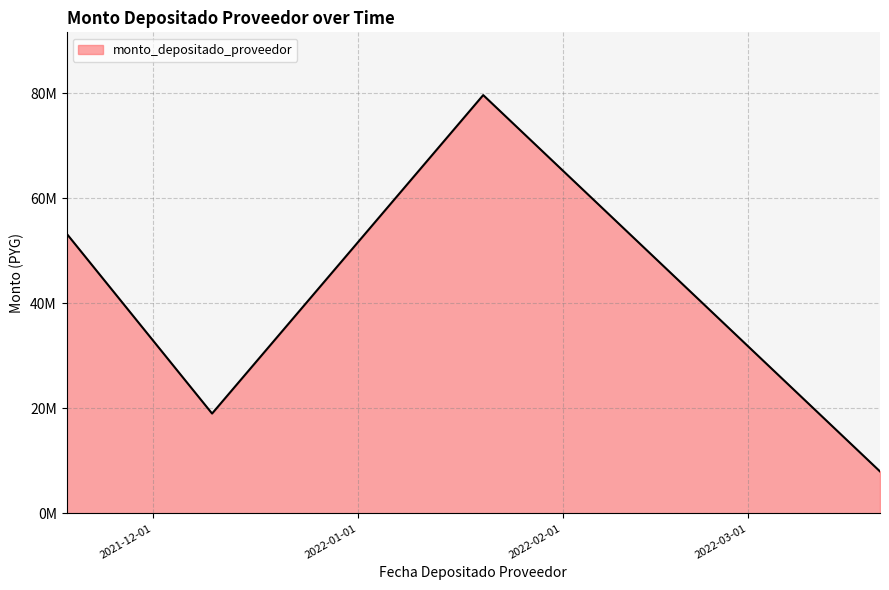

Does the chart have visible grid lines?

Yes